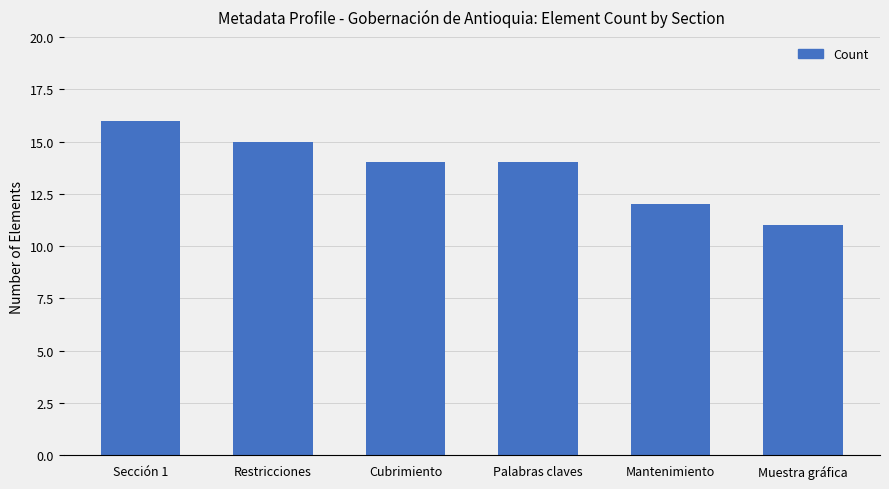

How many values are between 12 and 15?

4